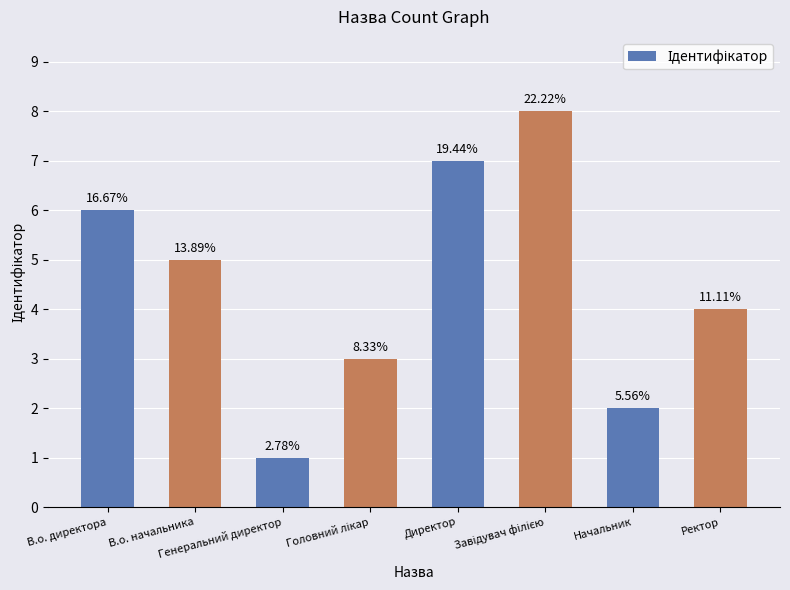

How many bars are there in total?

8